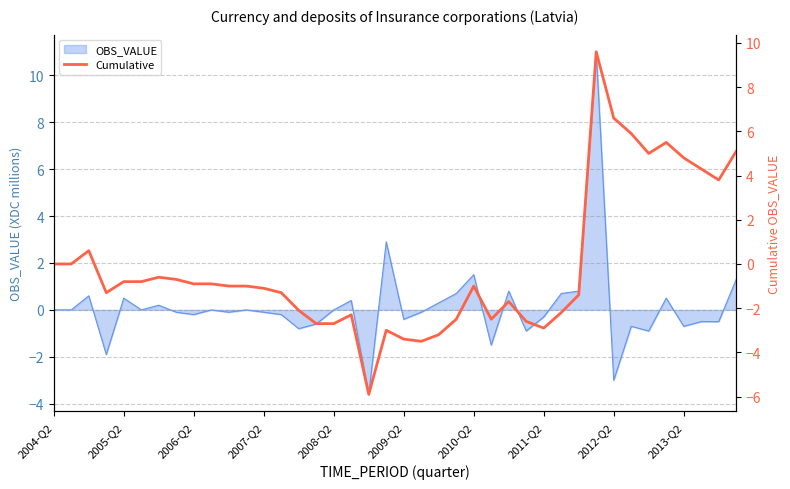

Which has a higher value, 28 or 2013-Q2?

2013-Q2